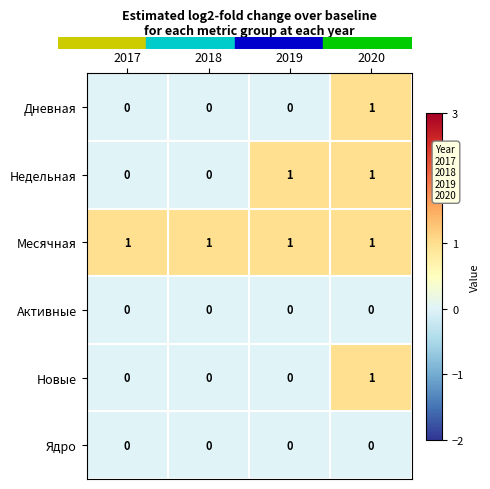

The value of Дневная at 2019 is 0. True or false?

True